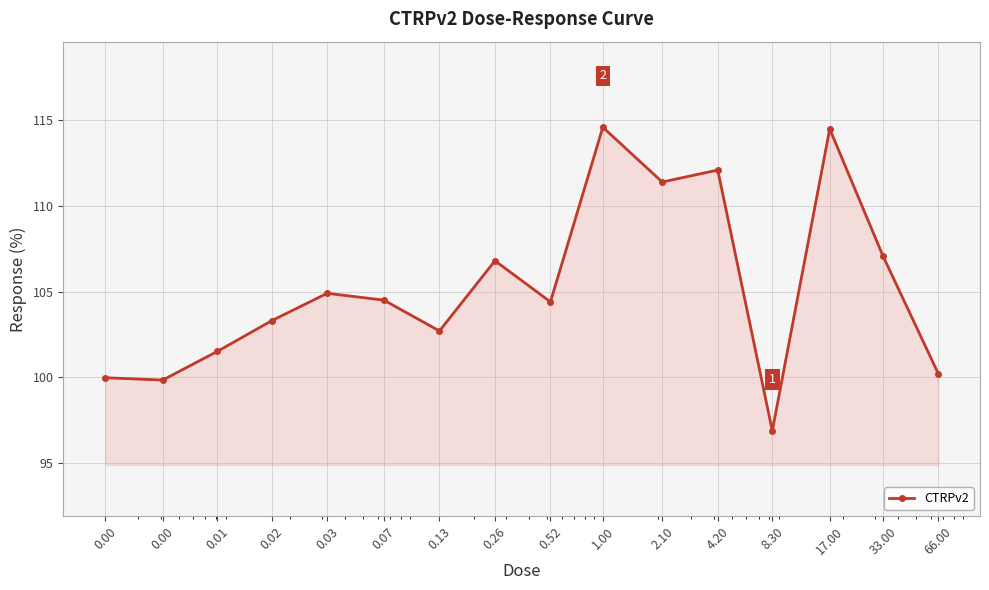

What is the difference between the maximum and minimum values?

17.7